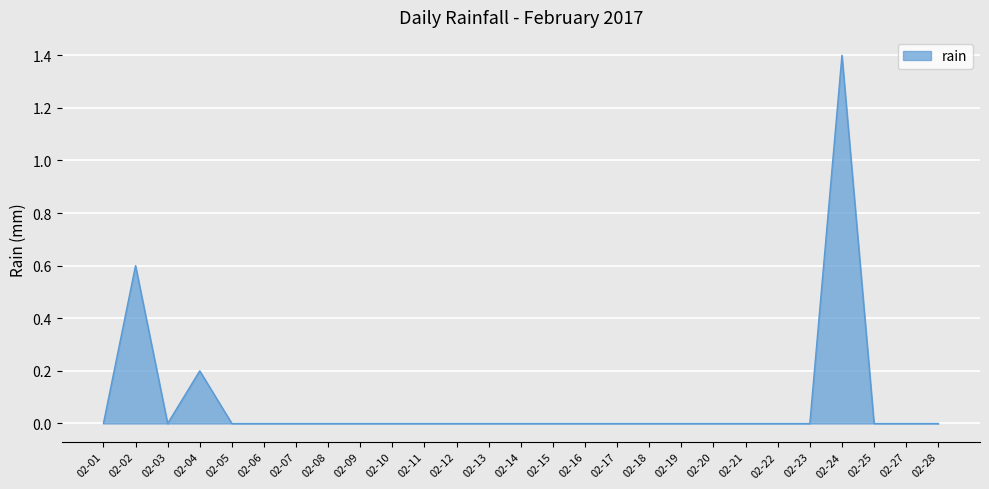

What is the average value?

0.1